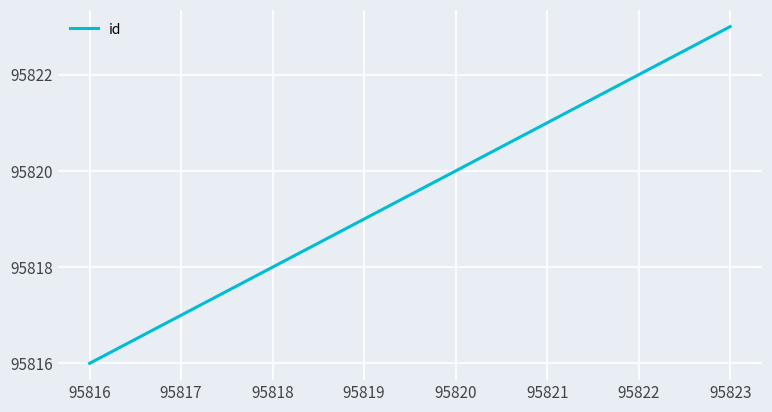

Is it true that the value at 95823 is 95823?

True